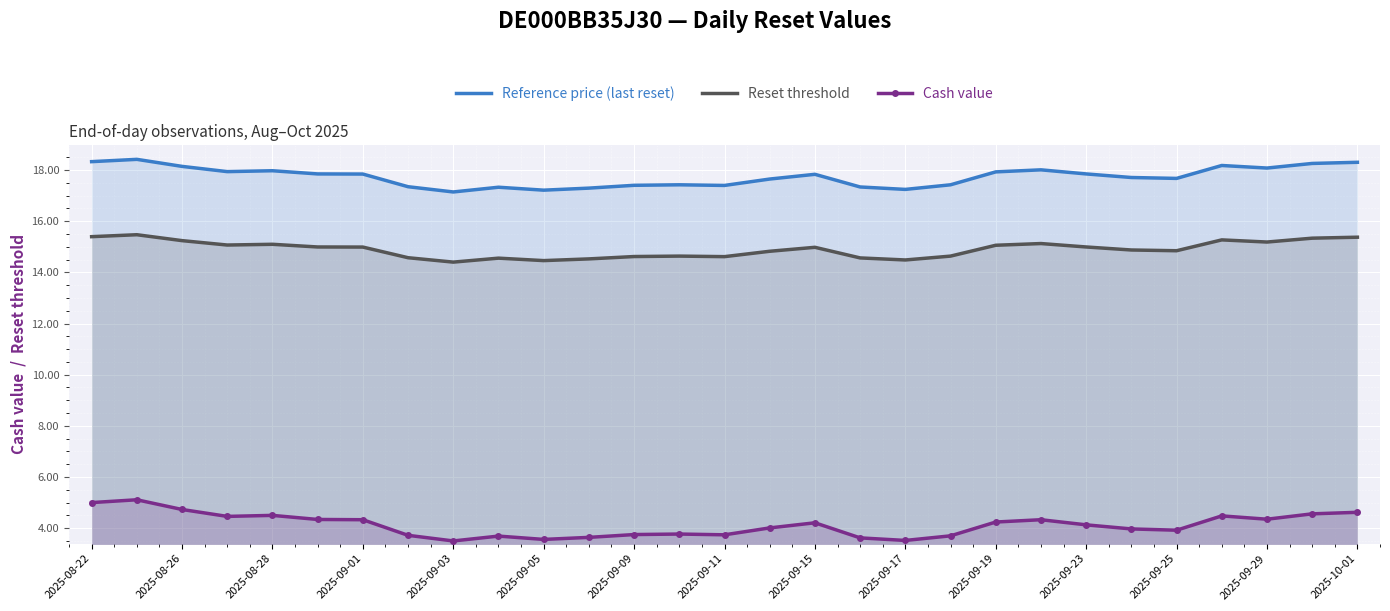

How many interior local valleys does the Cash value series have?

7